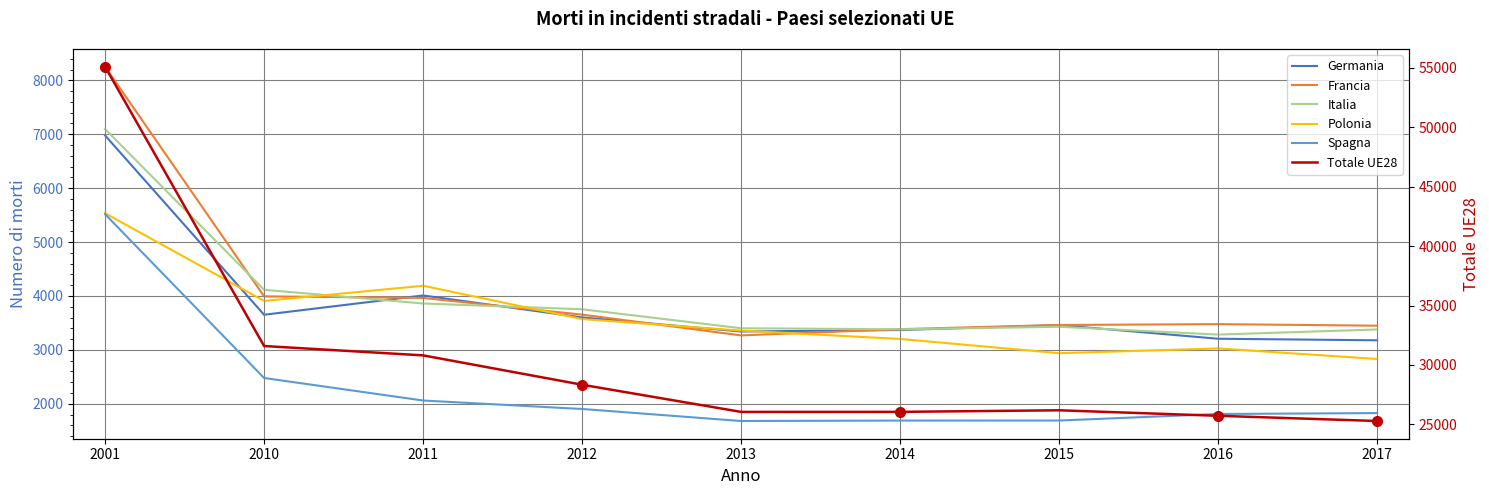

The Germania series shows 3368 at 2014. True or false?

True